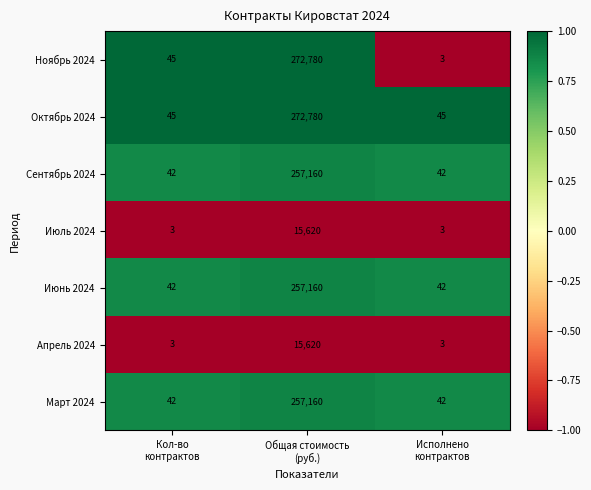

Which series has the largest total across all categories?

Октябрь 2024